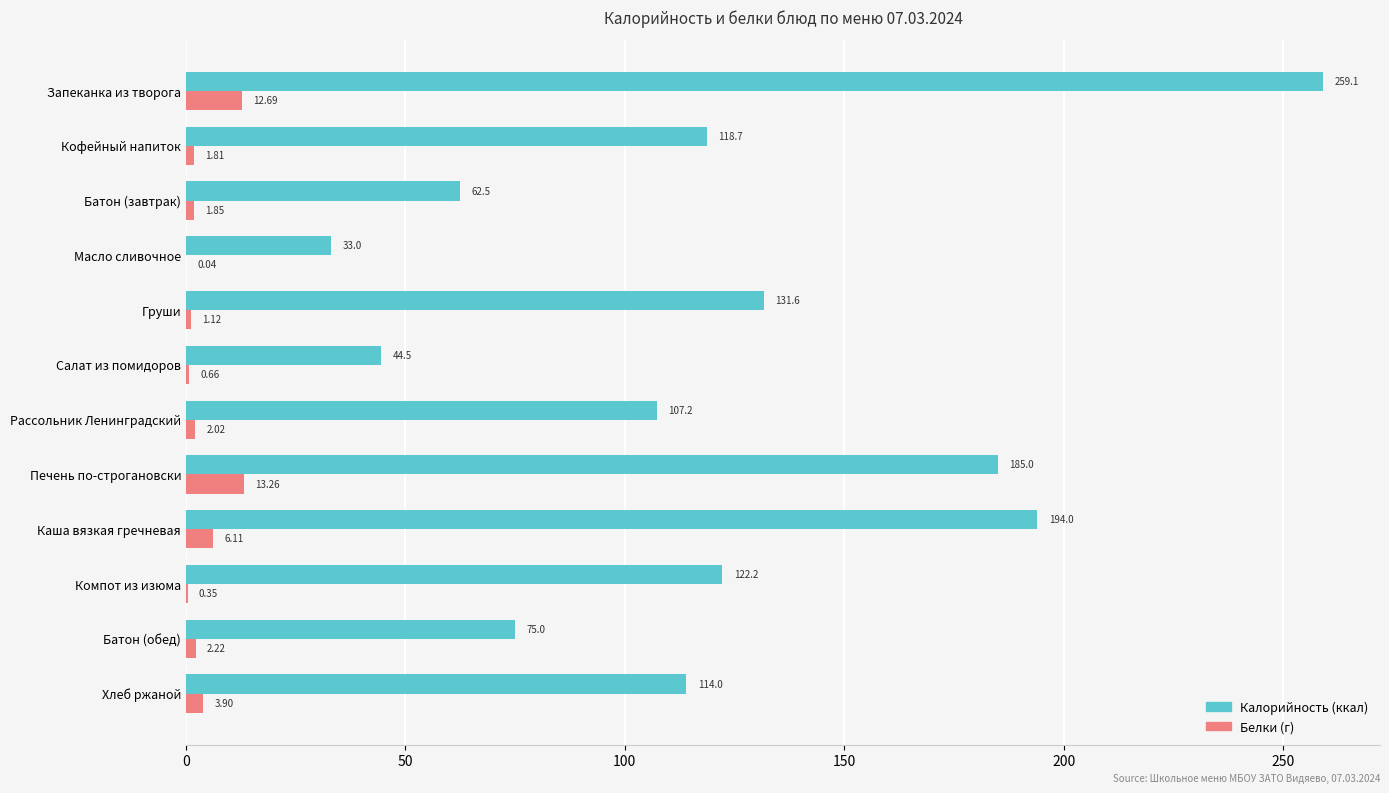

What is the total value across all series at Груши?

132.7